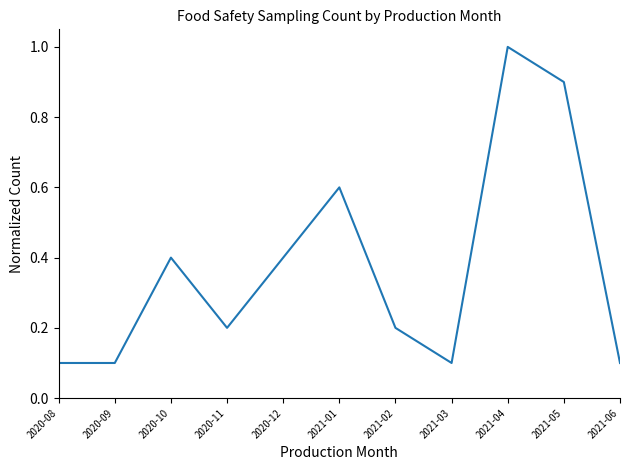

What is the change in value from 2021-01 to 2021-02?

-0.4